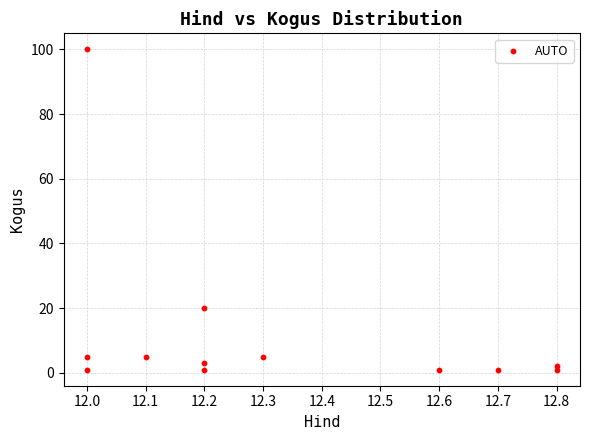

What Y value in the scatter plot is closest to 50?

20